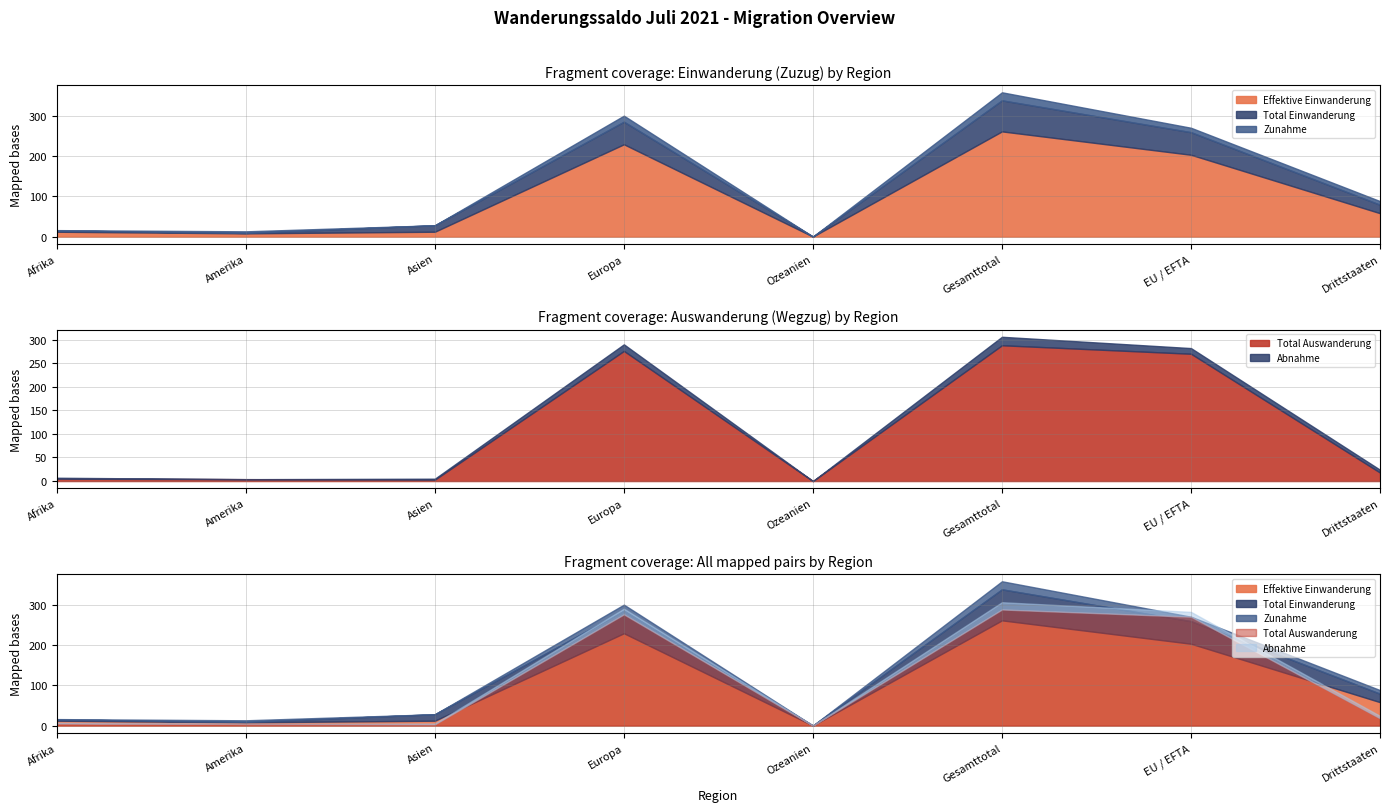

Count the number of categories in the chart.

8